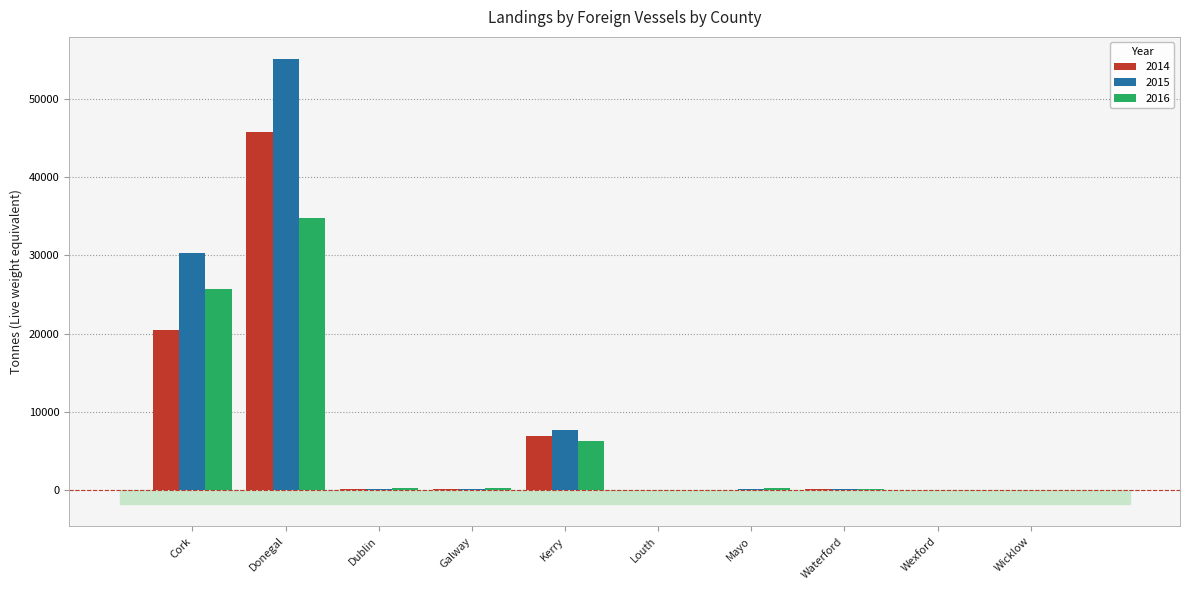

Where is 2014 nearest to the value 22886?

Cork